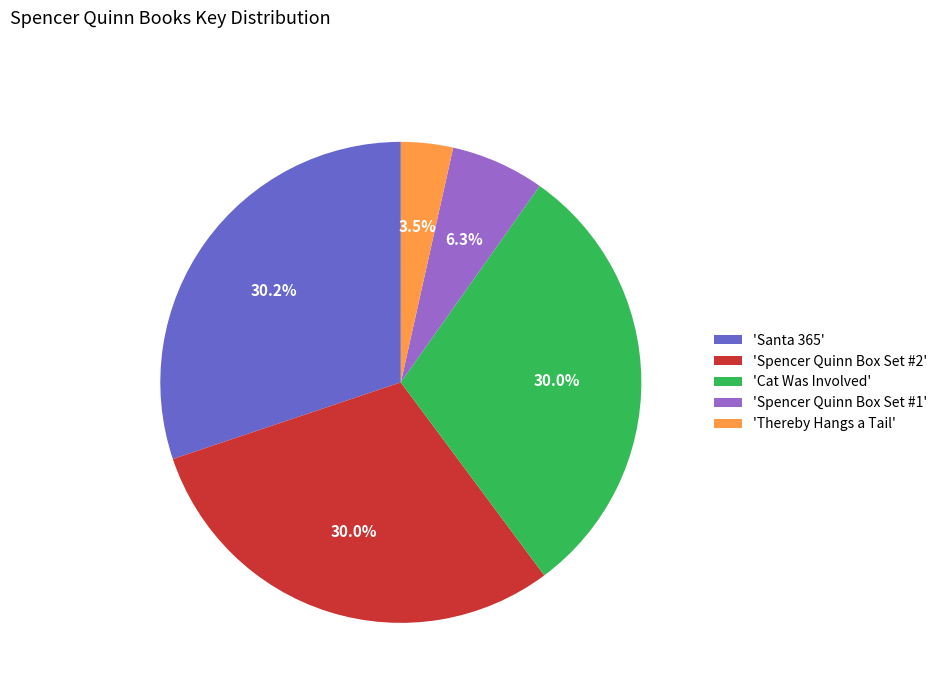

Is the sum of 'Cat Was Involved' and 'Santa 365' greater than half?

Yes